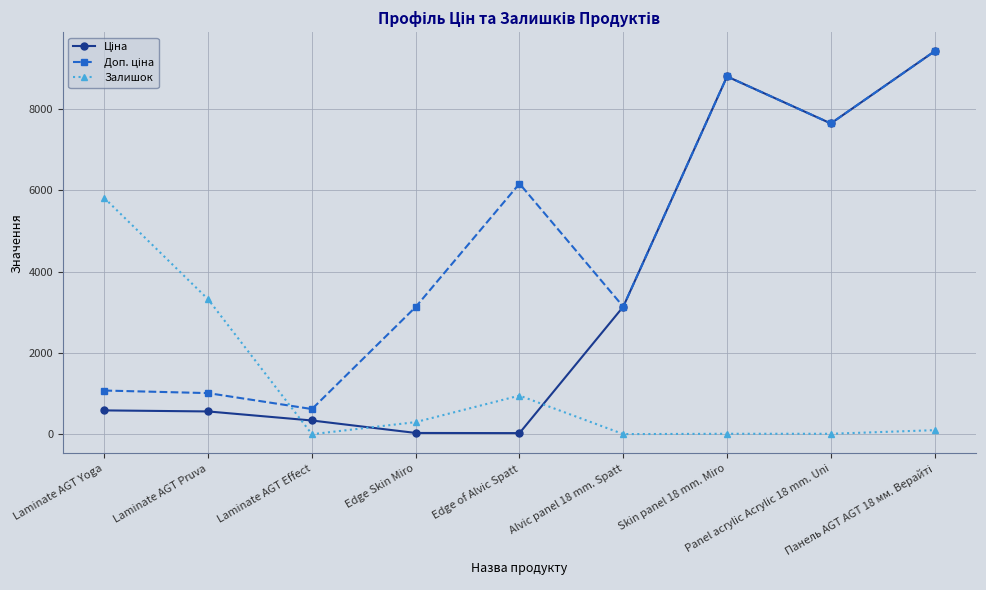

What is the value of the Залишок point at the 4th from the left?

298.0